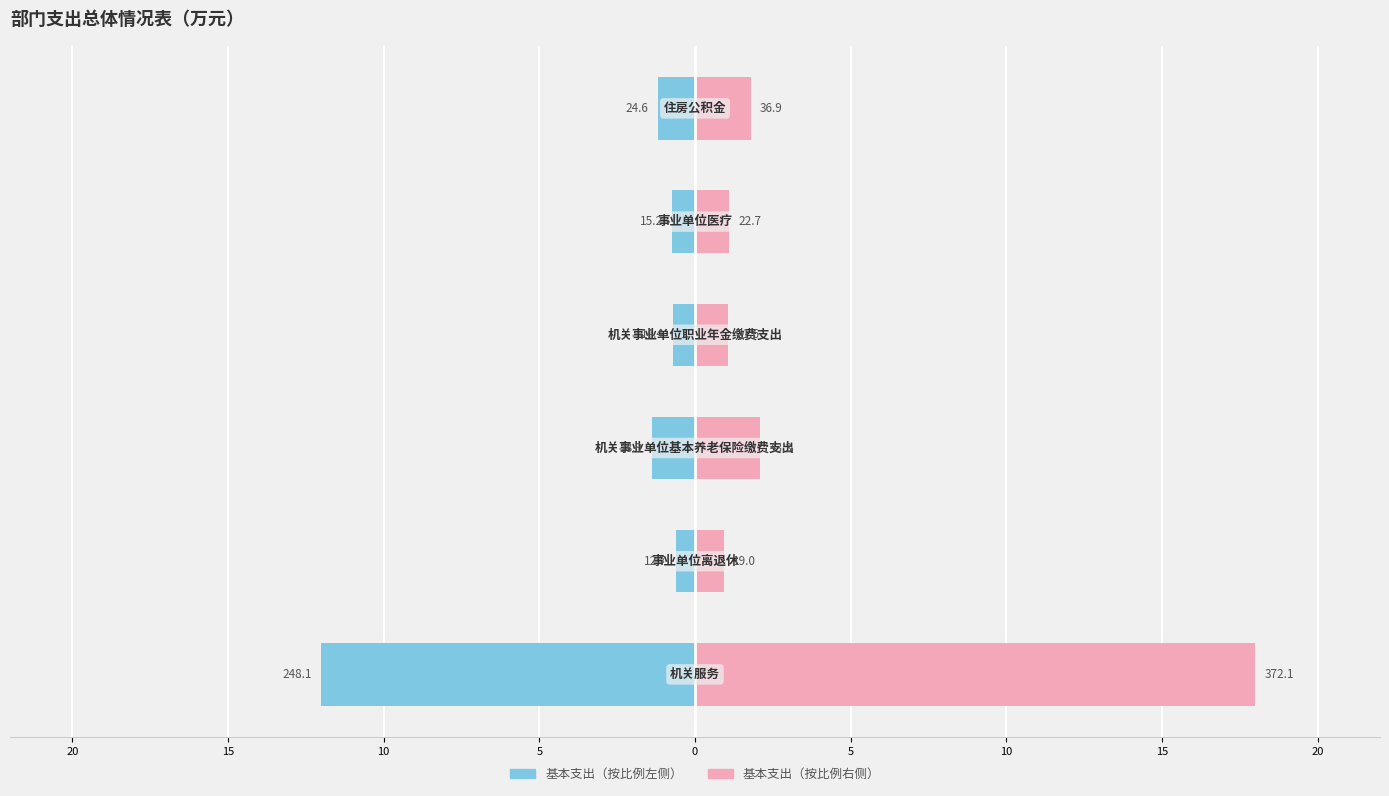

Are the bars grouped side by side (vs. stacked)?

Yes